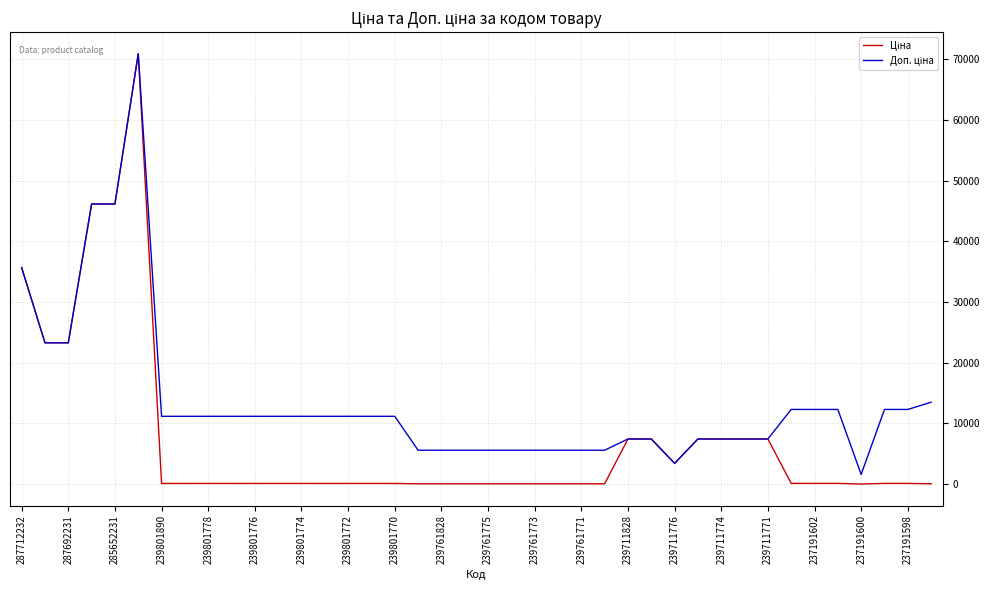

What is the greatest value displayed?

70906.0